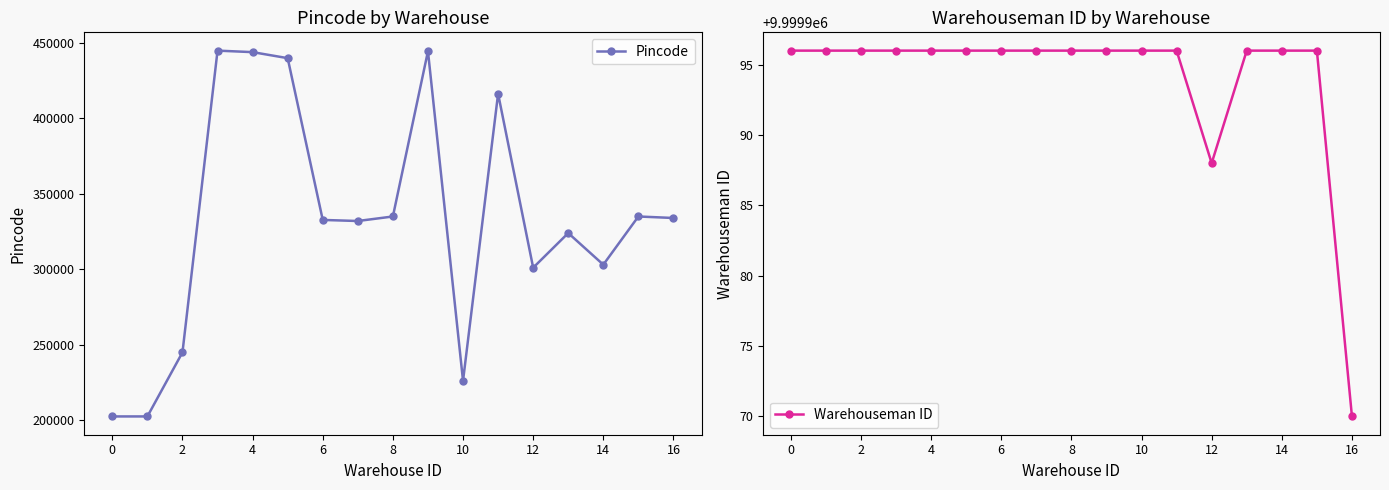

How many distinct data groups are displayed?

2